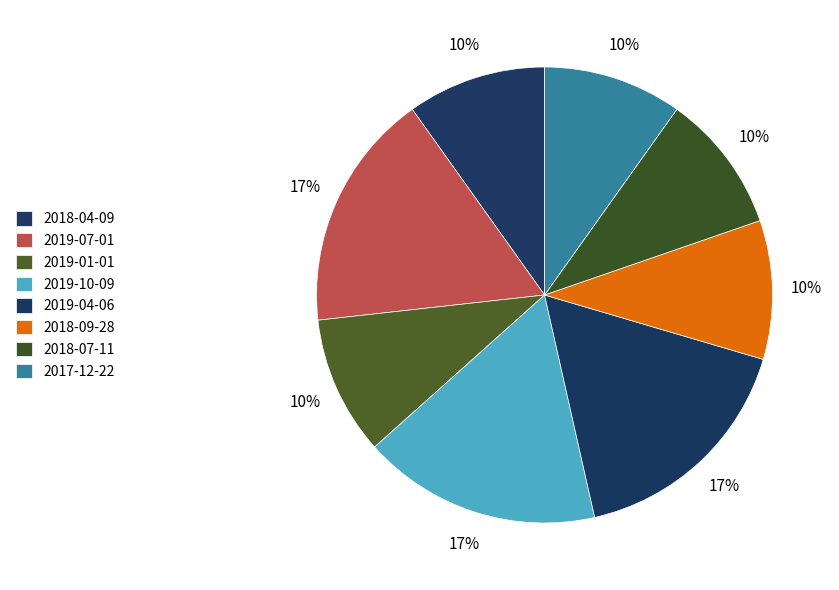

What is the change in value from 2019-07-01 to 2018-09-28?

-96